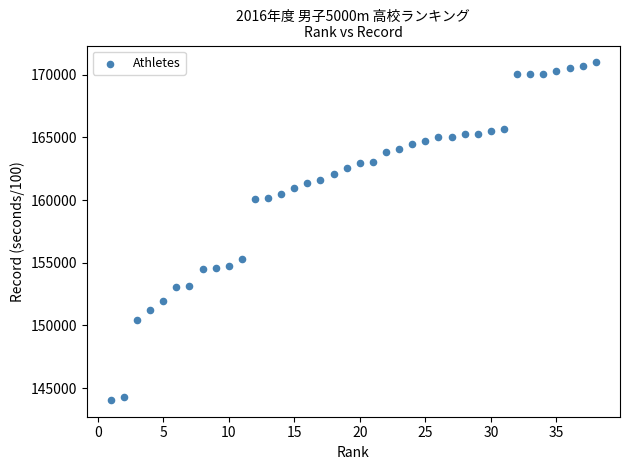

What Y value in the scatter plot is closest to 157520?

155278